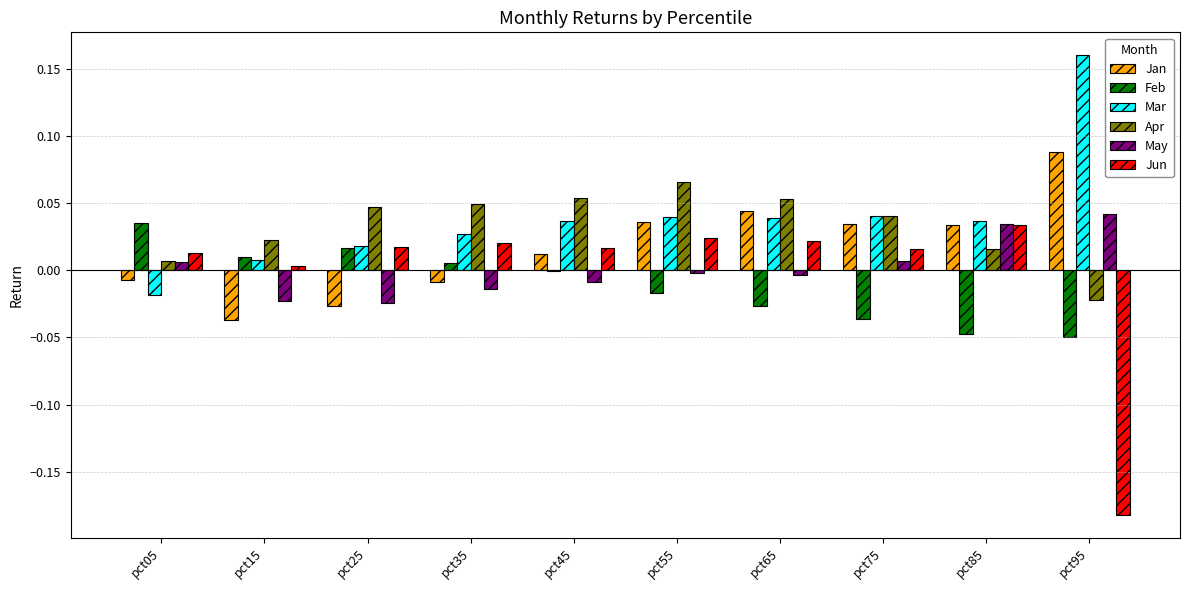

The value of Jun at pct75 is 0.0. True or false?

True